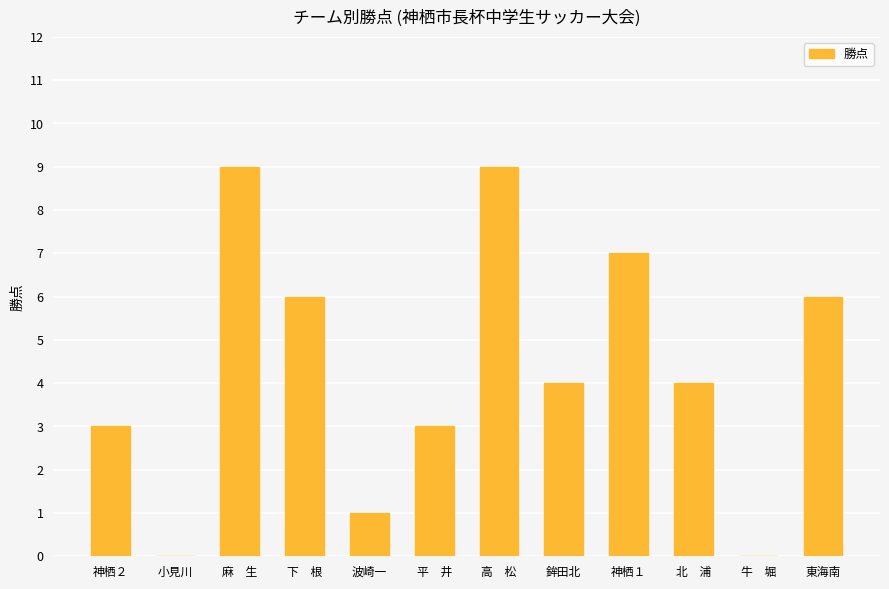

What is the change in value from 麻　生 to 下　根?

-3